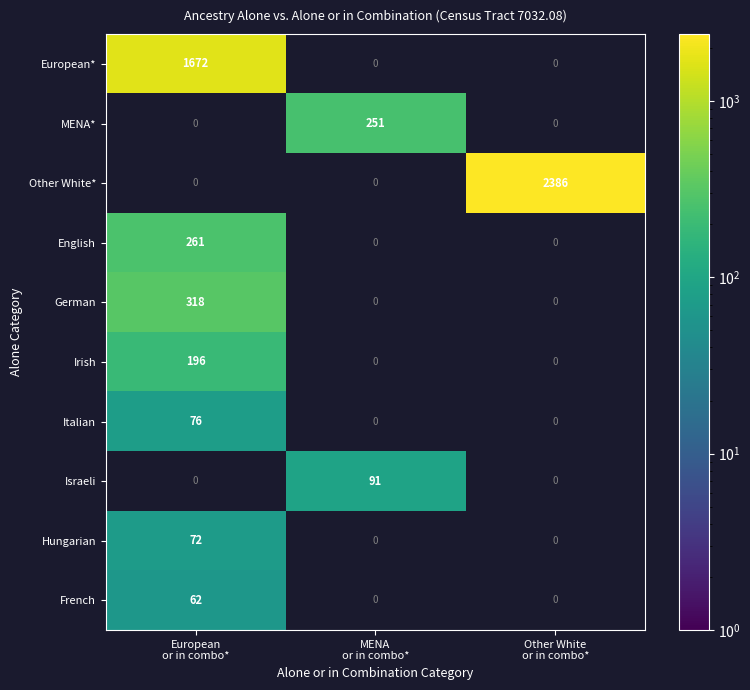

What is the difference between the maximum and minimum values in the Israeli series?

91